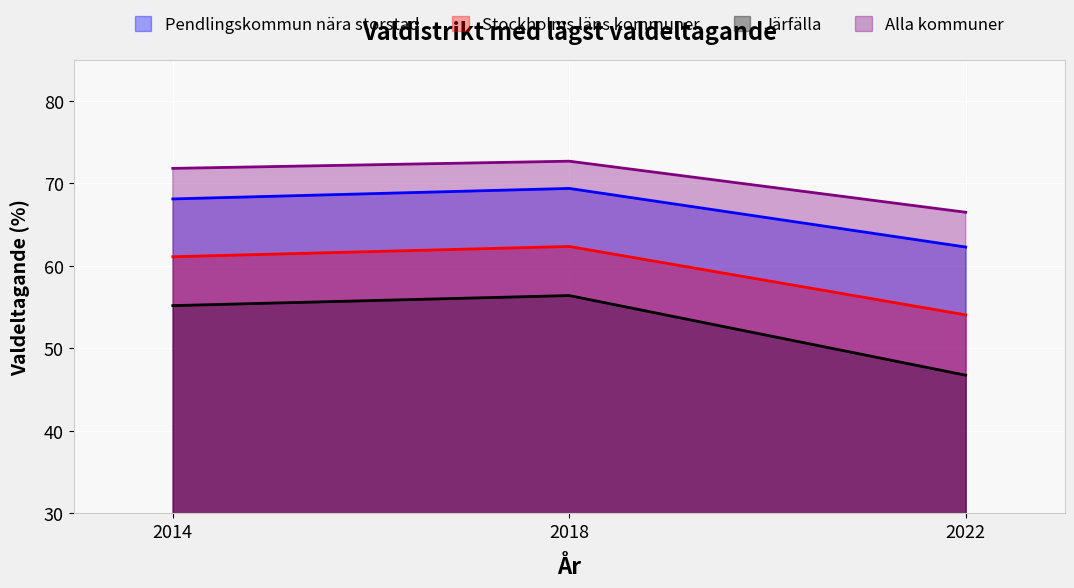

Is the value of Stockholms läns kommuner at 2014 greater than the value of Alla kommuner at 2018?

No